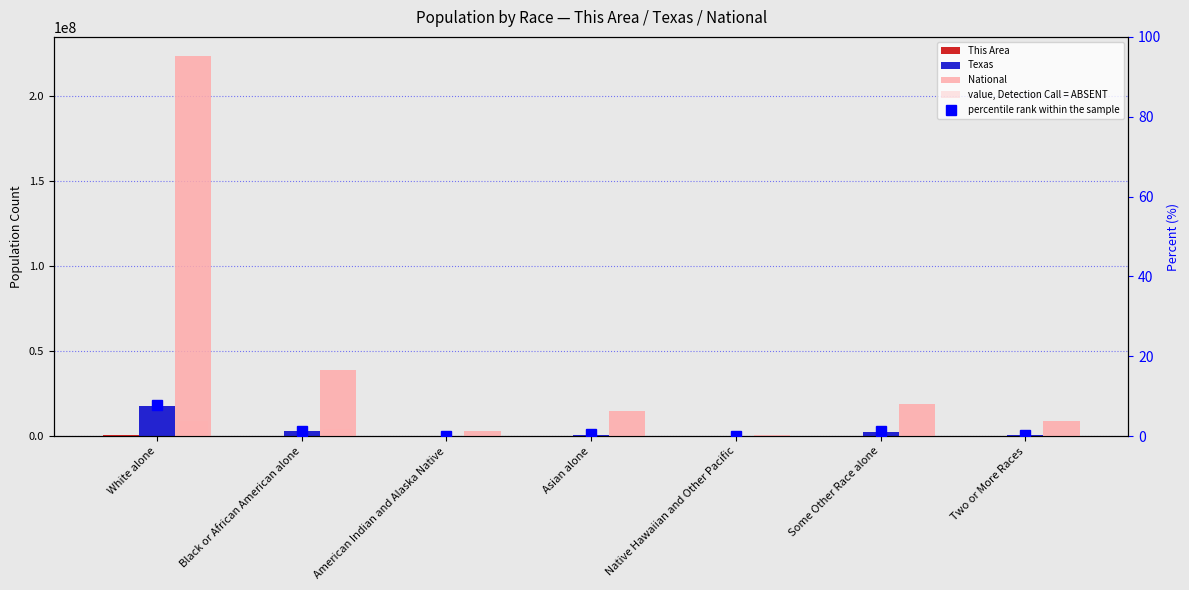

The Texas series shows 679001.0 at Two or More Races. True or false?

True